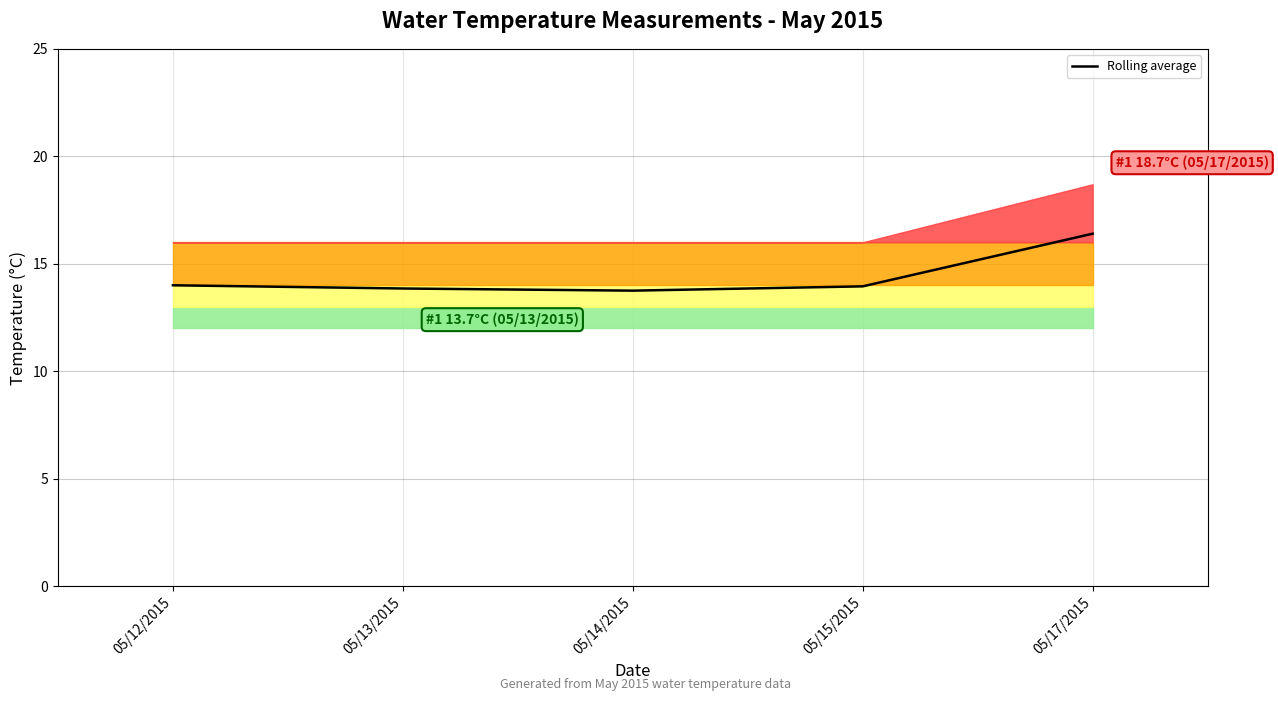

Reading left to right, transcribe all the data shown in this chart.

05/12/2015=14.0	05/13/2015=13.8	05/14/2015=13.8	05/15/2015=13.9	05/17/2015=16.4